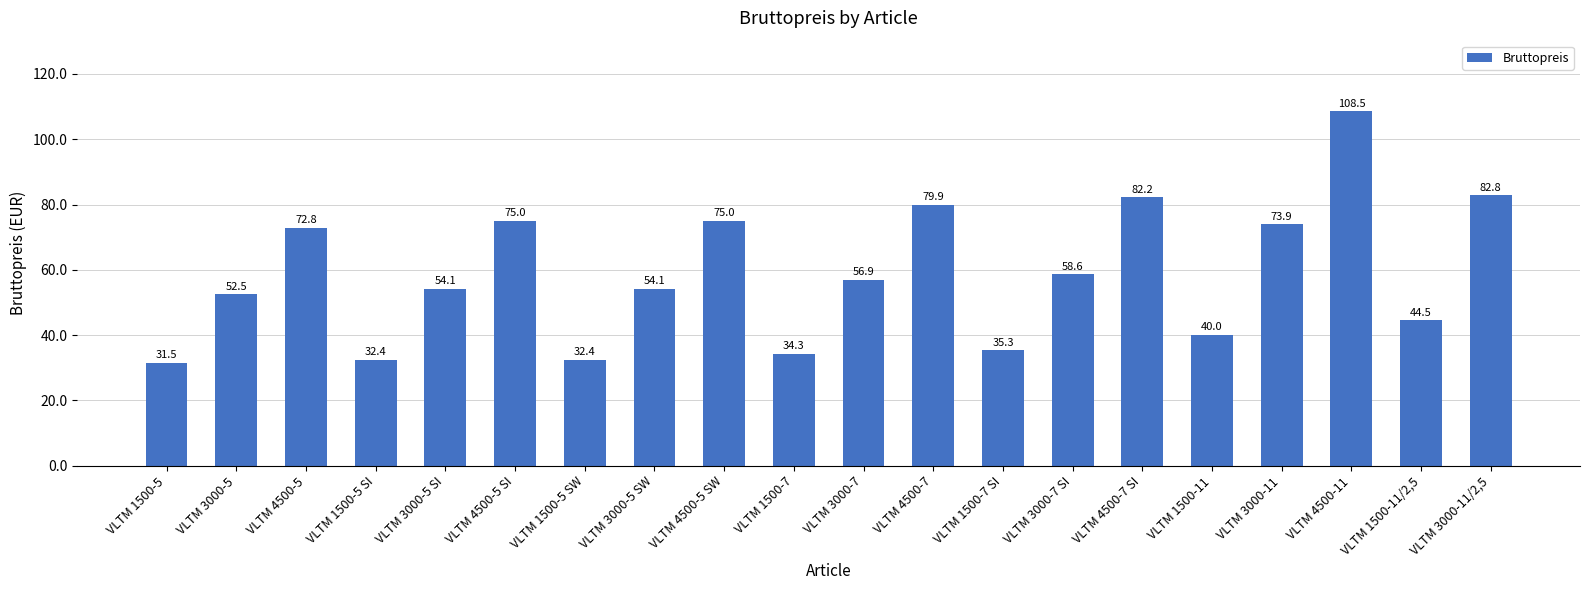

Reading left to right, transcribe all the data shown in this chart.

VLTM 1500-5=31.5	VLTM 3000-5=52.5	VLTM 4500-5=72.8	VLTM 1500-5 SI=32.4	VLTM 3000-5 SI=54.1	VLTM 4500-5 SI=75.0	VLTM 1500-5 SW=32.4	VLTM 3000-5 SW=54.1	VLTM 4500-5 SW=75.0	VLTM 1500-7=34.3	VLTM 3000-7=56.9	VLTM 4500-7=79.9	VLTM 1500-7 SI=35.3	VLTM 3000-7 SI=58.6	VLTM 4500-7 SI=82.2	VLTM 1500-11=40.0	VLTM 3000-11=73.9	VLTM 4500-11=108.5	VLTM 1500-11/2,5=44.5	VLTM 3000-11/2,5=82.8